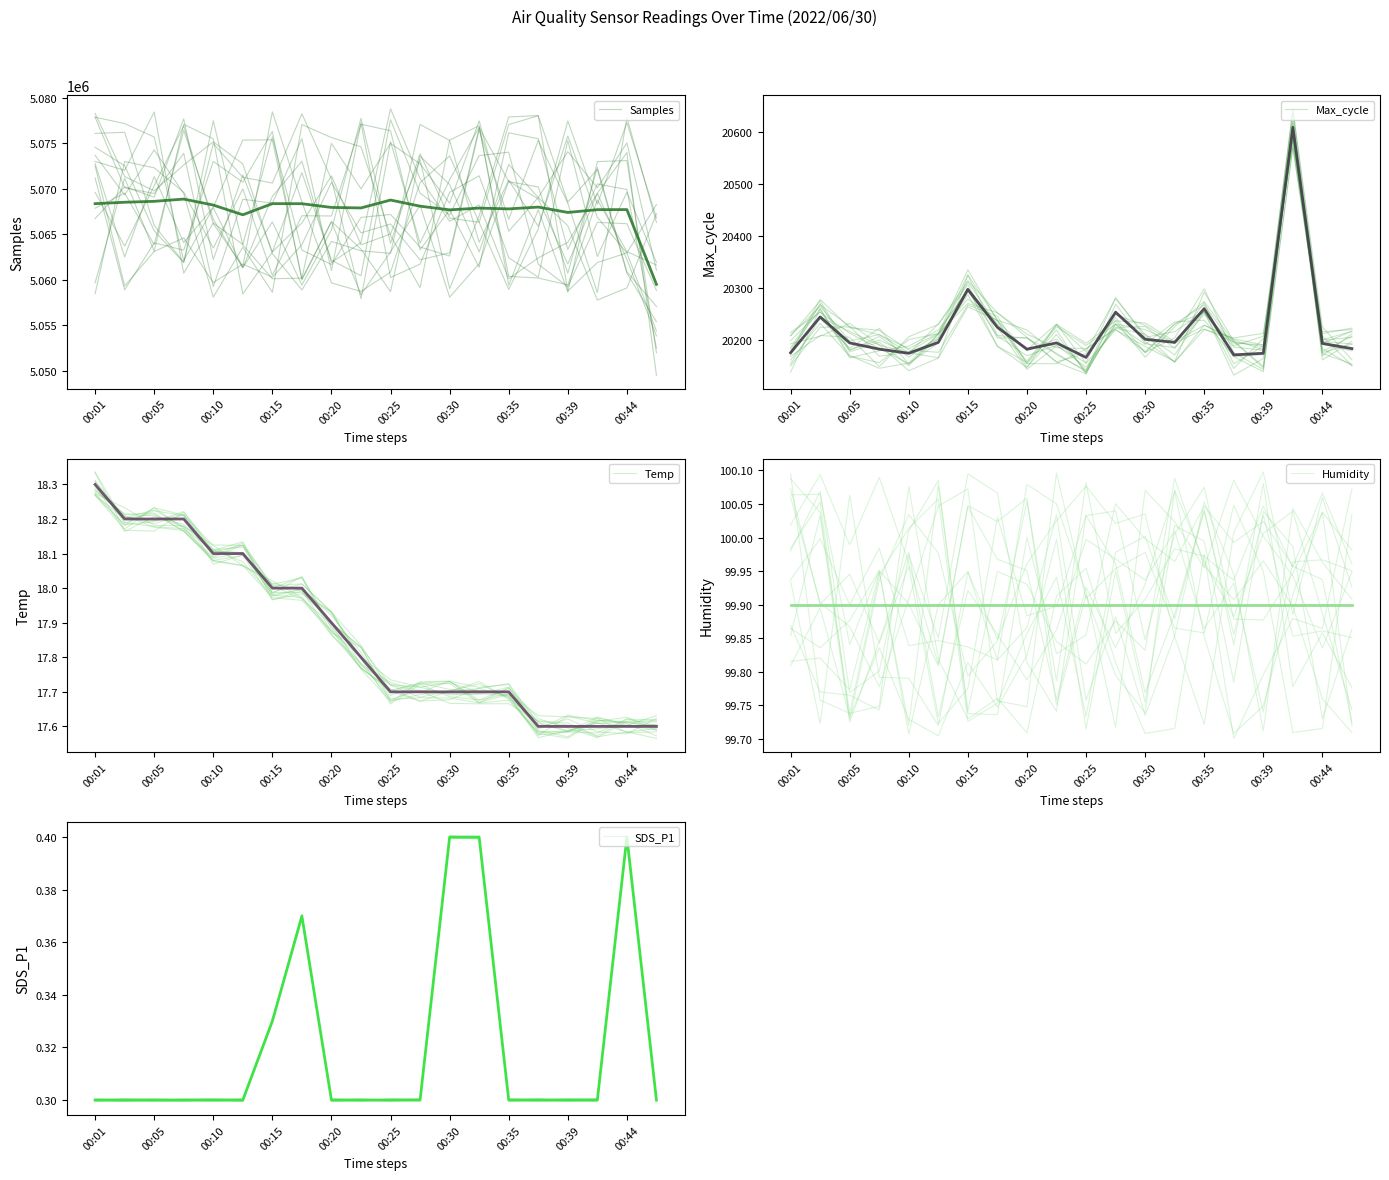

At how many categories does at least one series exceed 365396?

20